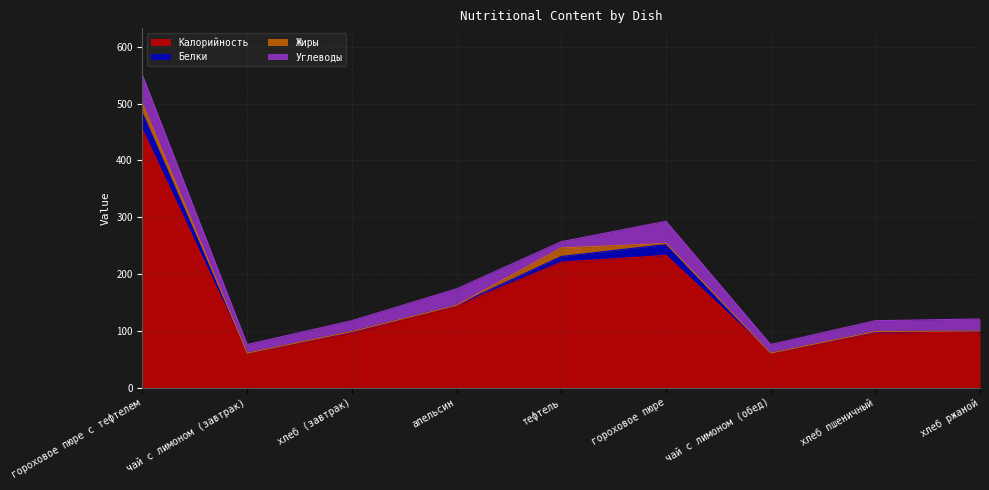

Between хлеб (завтрак) and гороховое пюре с тефтелем, which is larger?

гороховое пюре с тефтелем